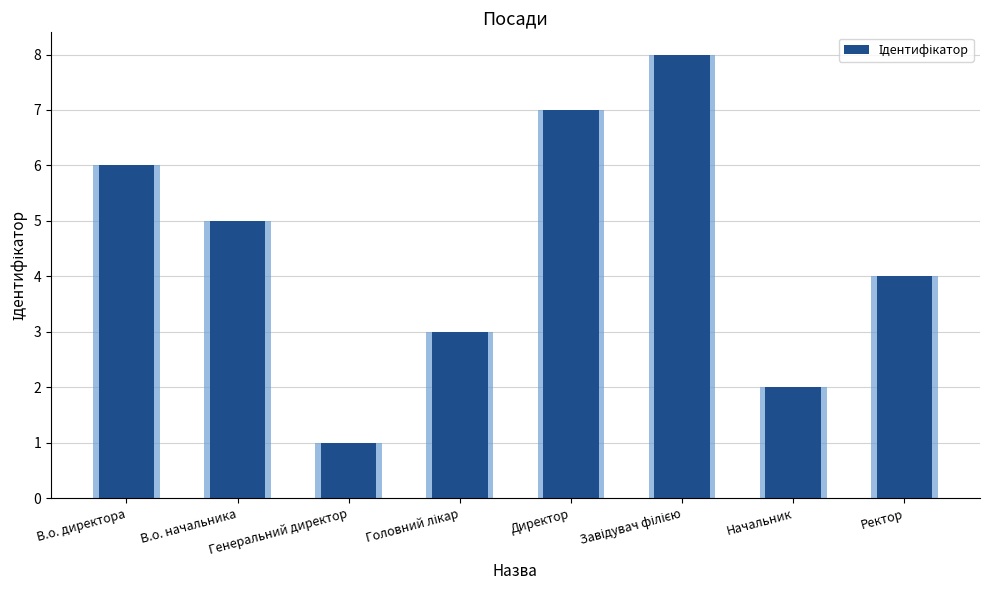

What is the difference between the second highest and minimum values?

6